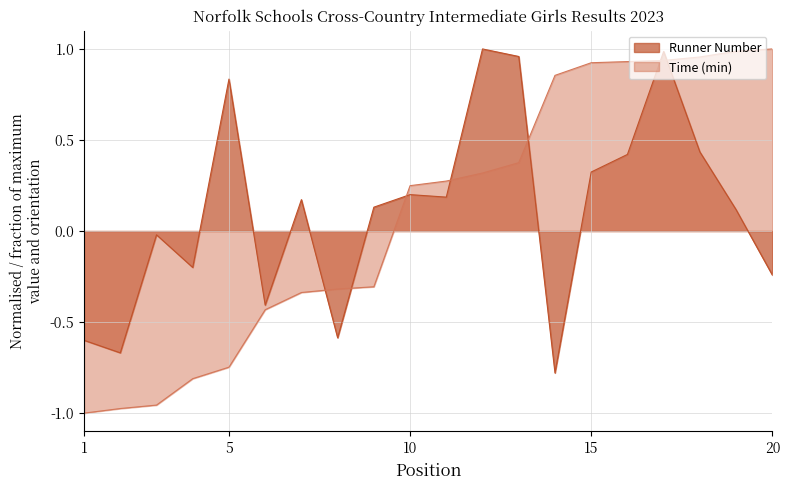

How many times do Time (min) and Runner Number cross each other?

7